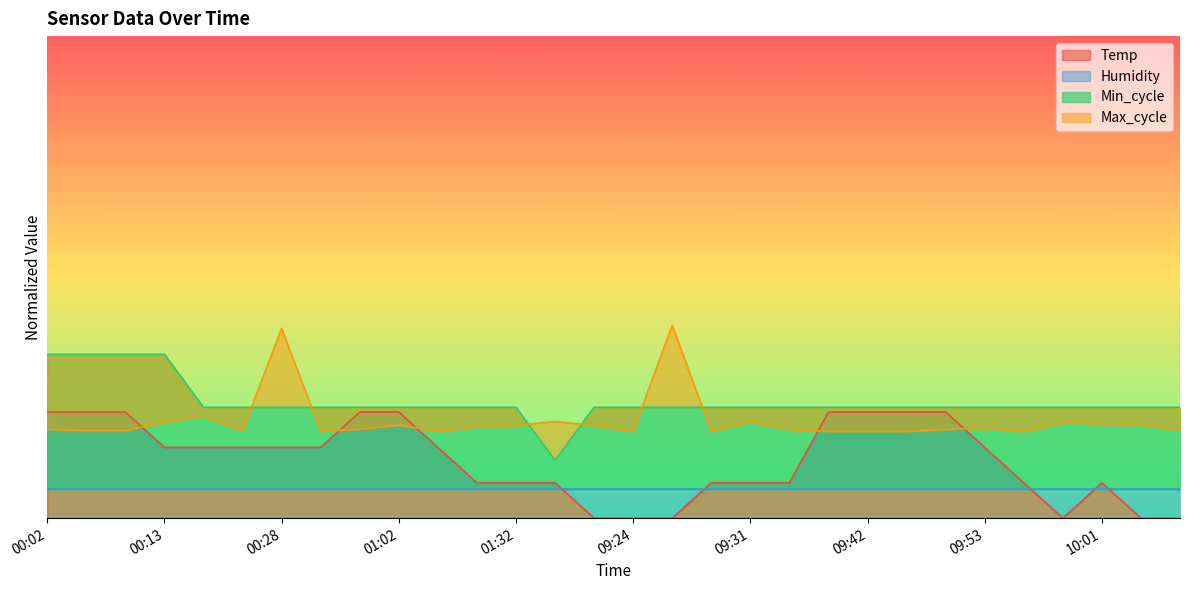

The Min_cycle series shows 0.6 at 00:08. True or false?

False